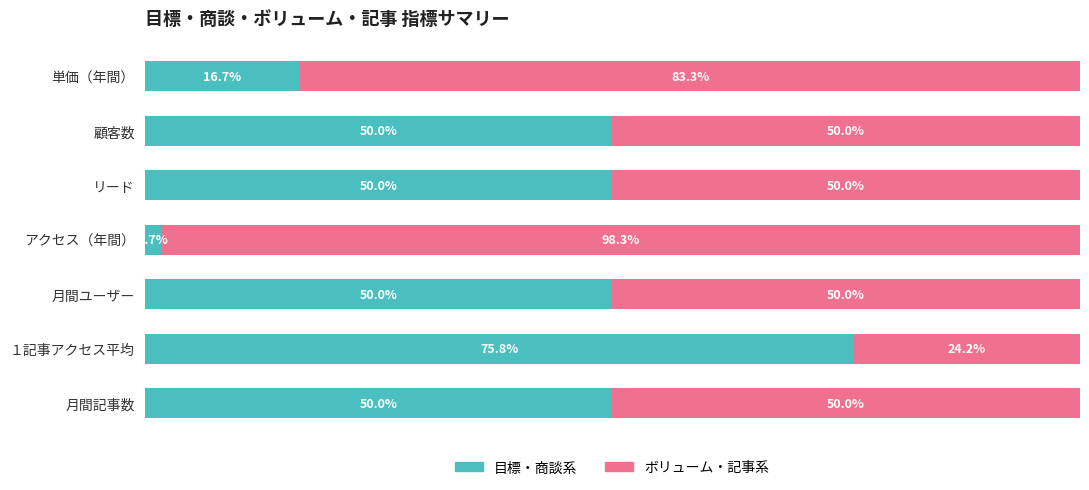

At which label does 目標・商談系 reach its peak?

１記事アクセス平均